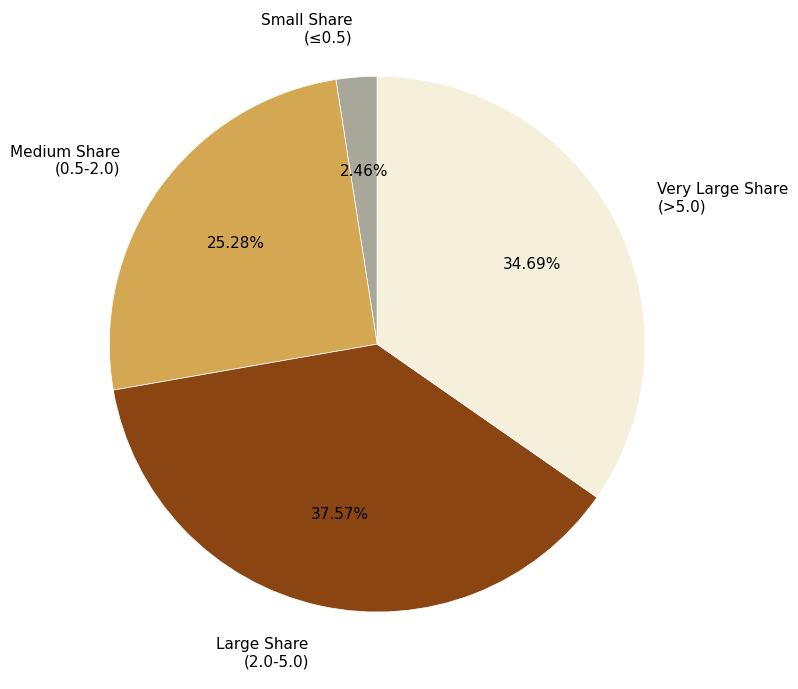

Is there a majority slice in this chart?

No